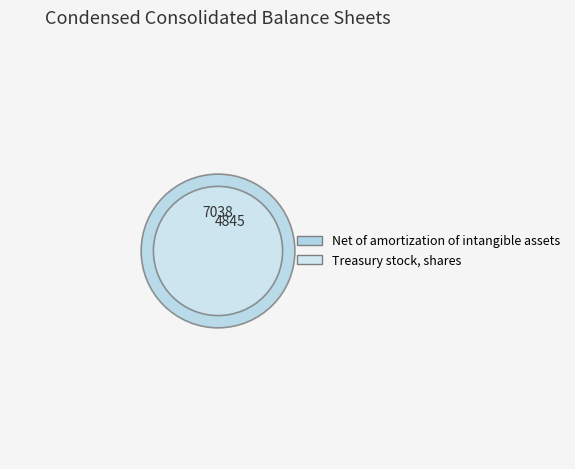

To the nearest percent, what portion does Net of amortization of intangible assets represent?

59%